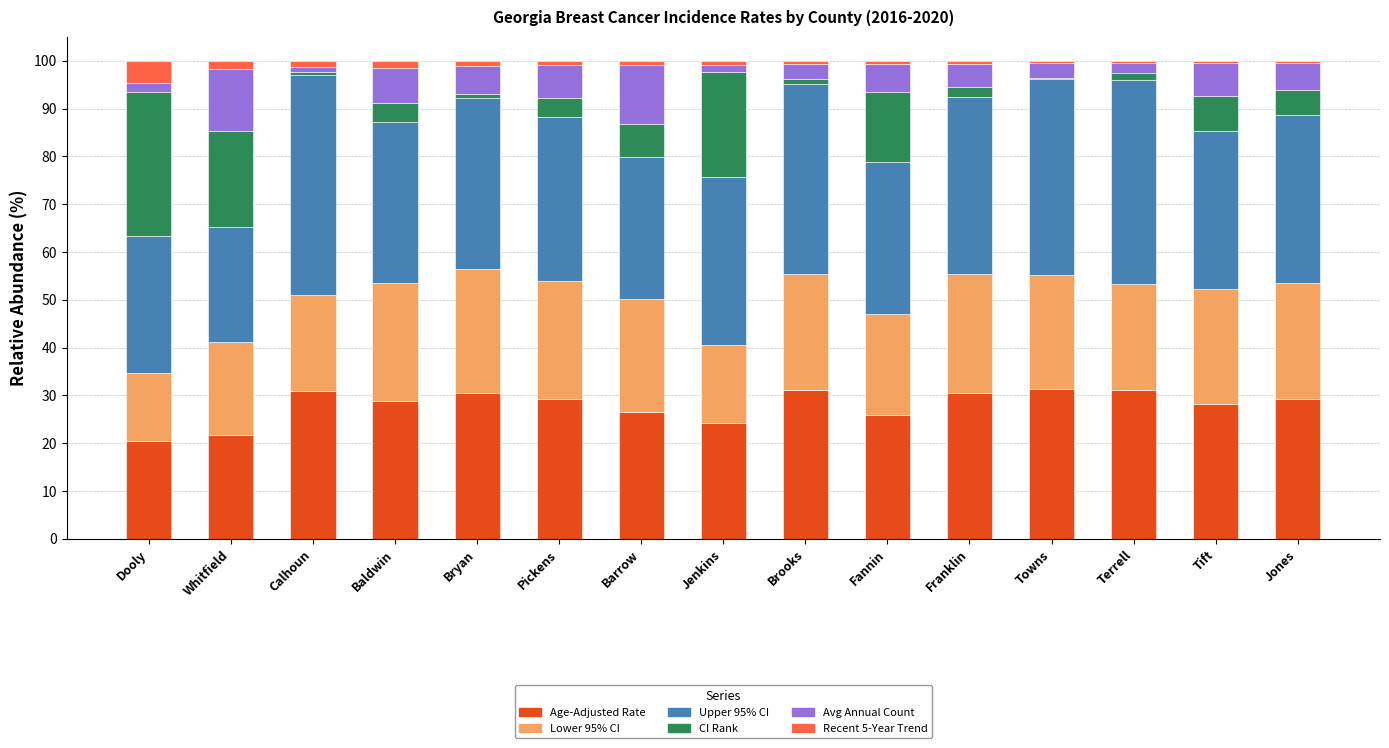

What is the minimum value for Age-Adjusted Rate?

20.4